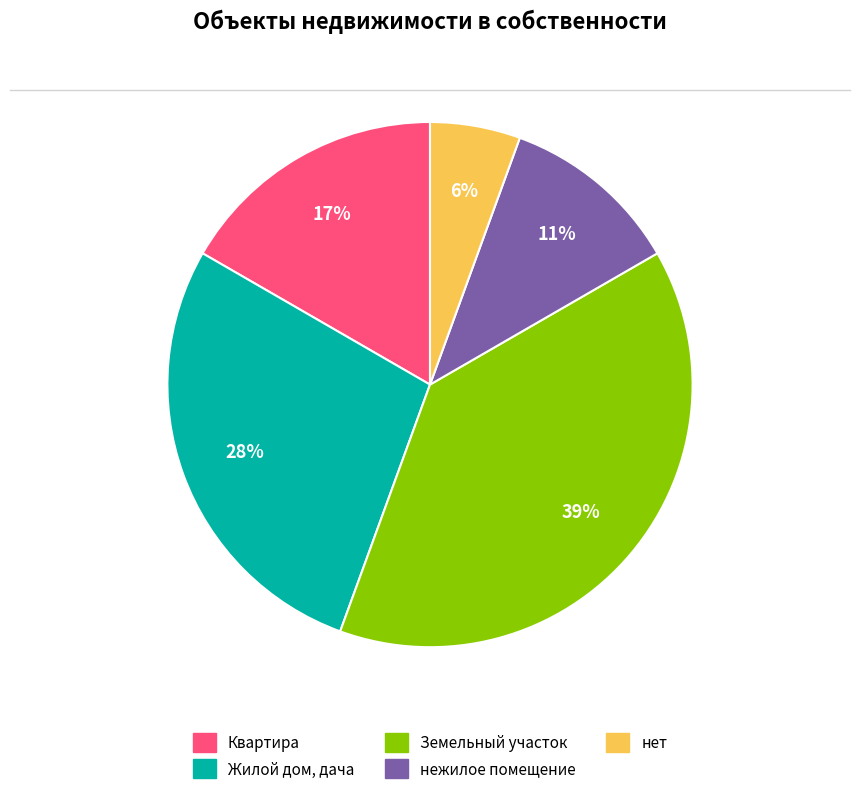

To the nearest percent, what is the combined percentage of нежилое помещение and Земельный участок?

50%